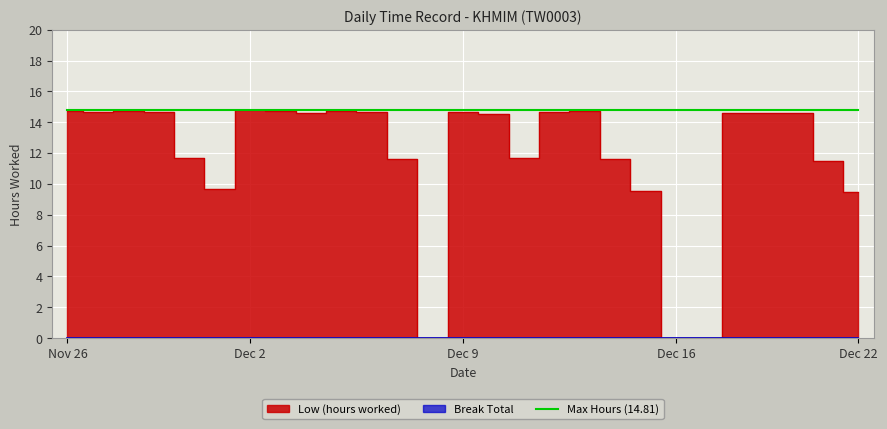

What position from the left is 6-Fri?

11